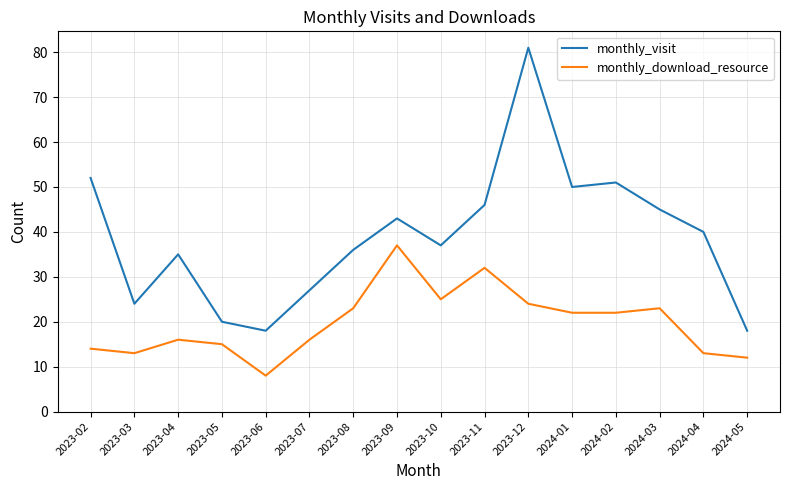

True or false: monthly_download_resource has a value of 16 at 2023-04.

True